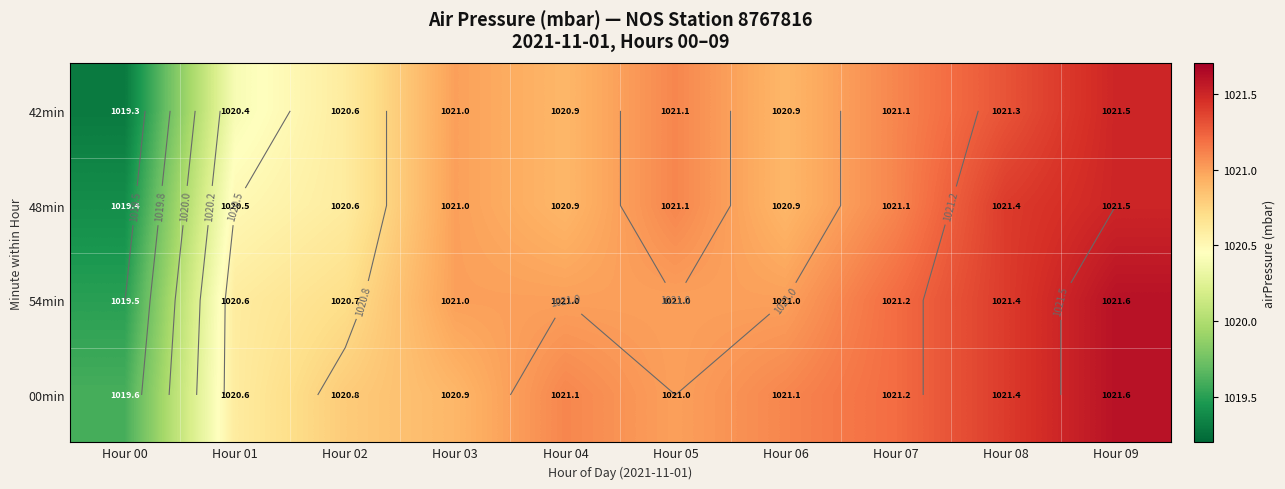

At which label does 42min reach its minimum?

Hour 00